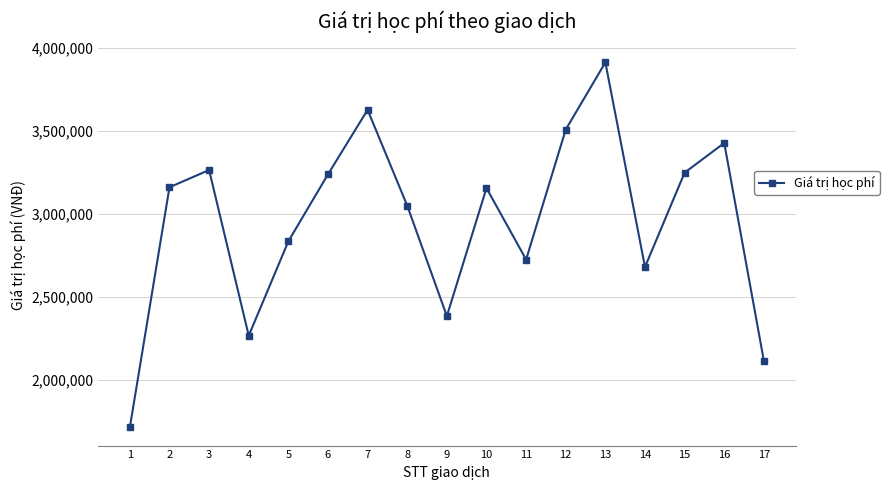

What is the difference between the second highest and minimum values?

1915000